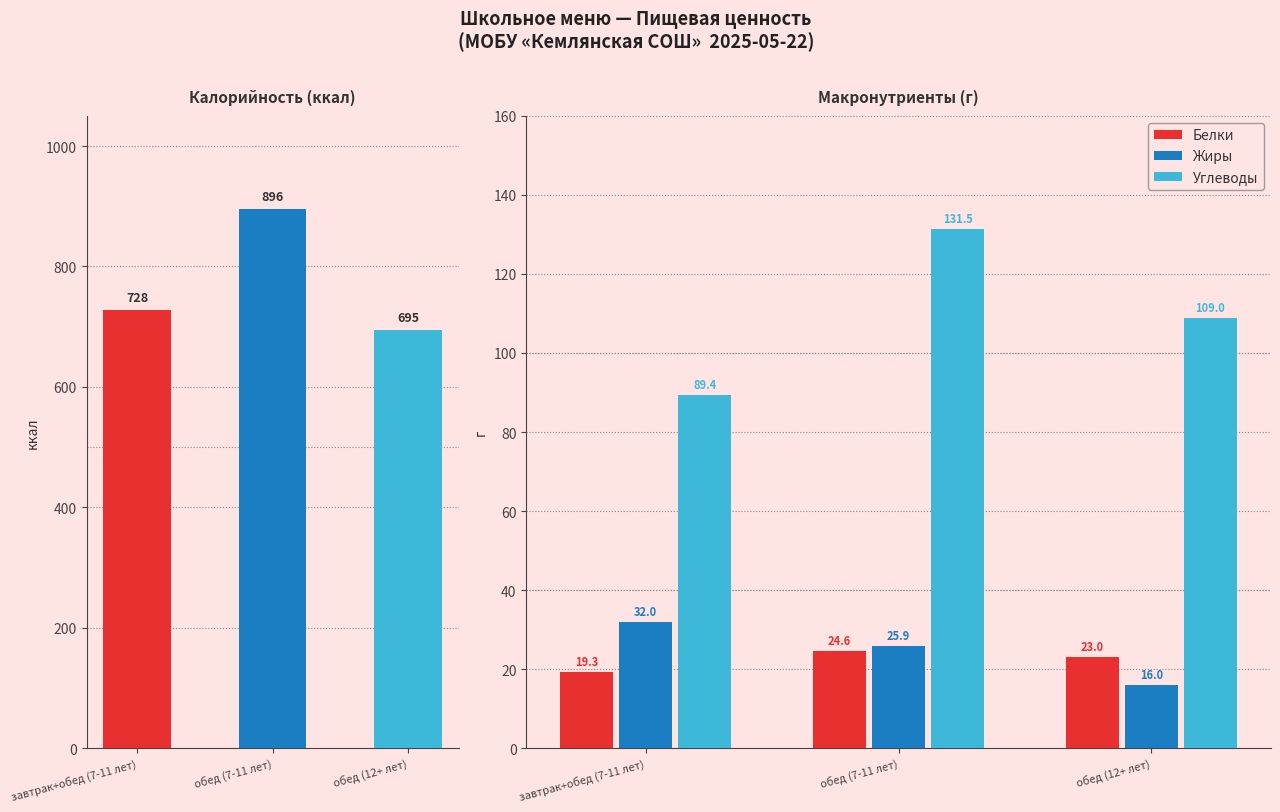

What value does the Белки series have at обед (7-11 лет)?

24.6